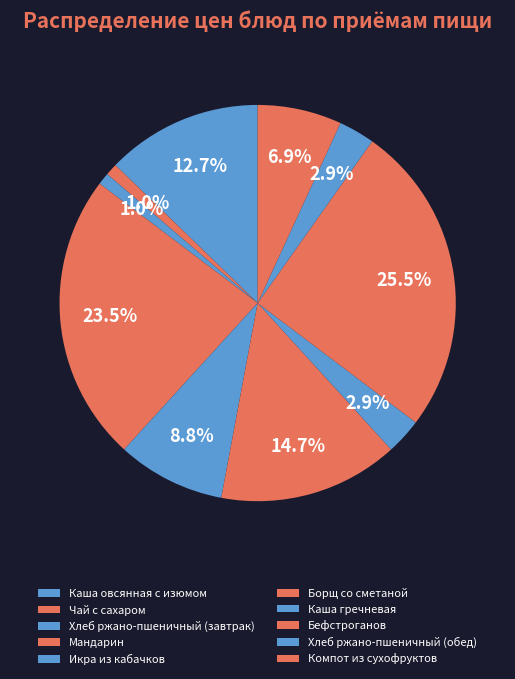

How many segments does this pie chart have?

10